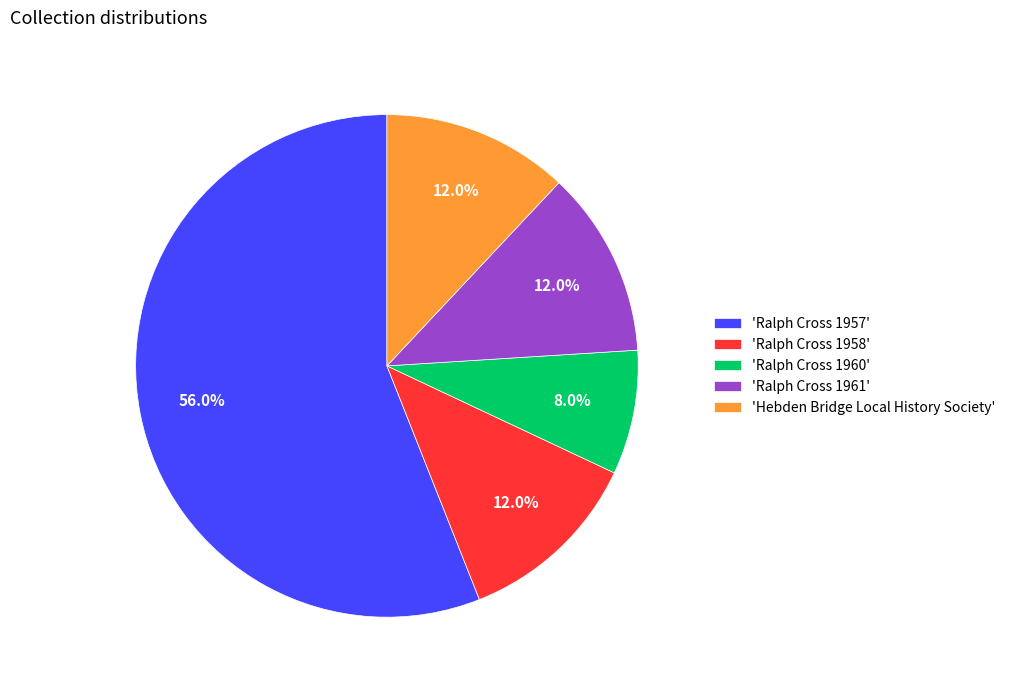

What is the smallest slice in the pie chart?

'Ralph Cross 1960'